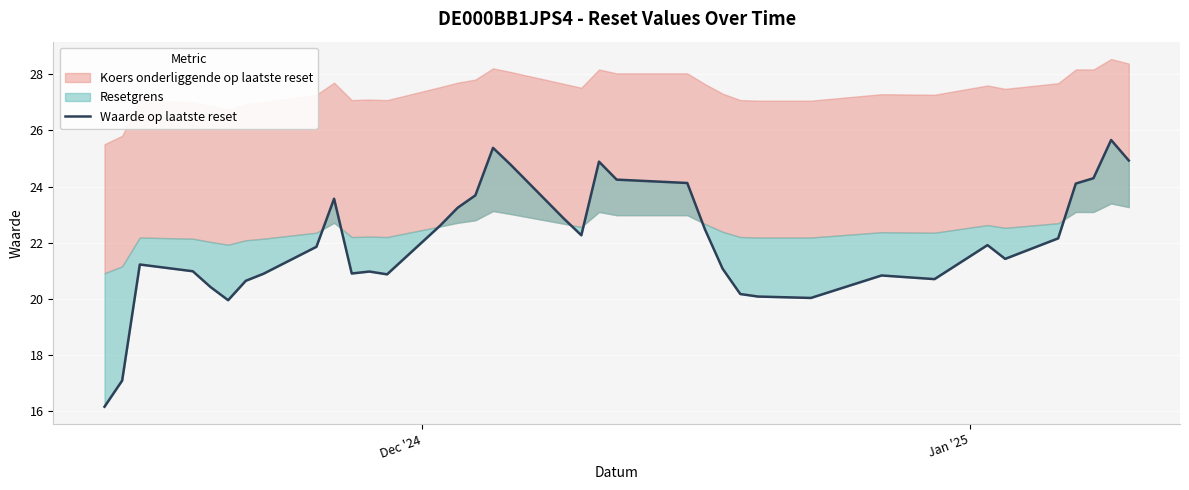

How many interior local valleys (lower than both neighbors) does the data have?

7